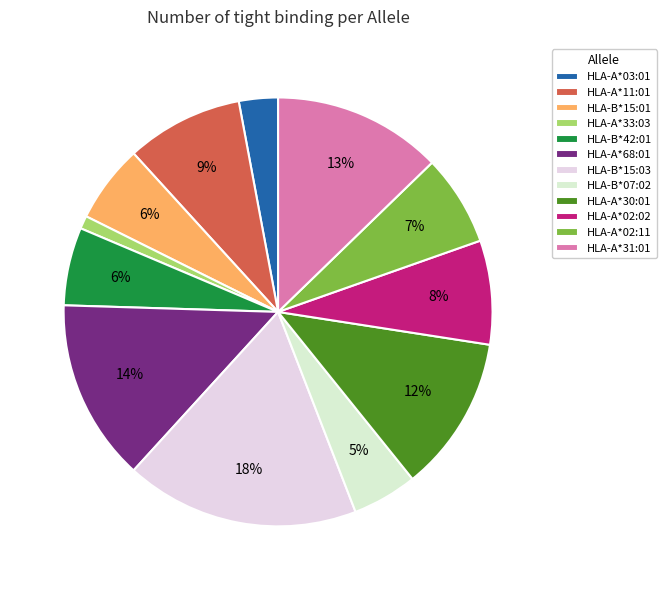

Combined, do HLA-B*15:01 and HLA-A*30:01 account for over 50%?

No